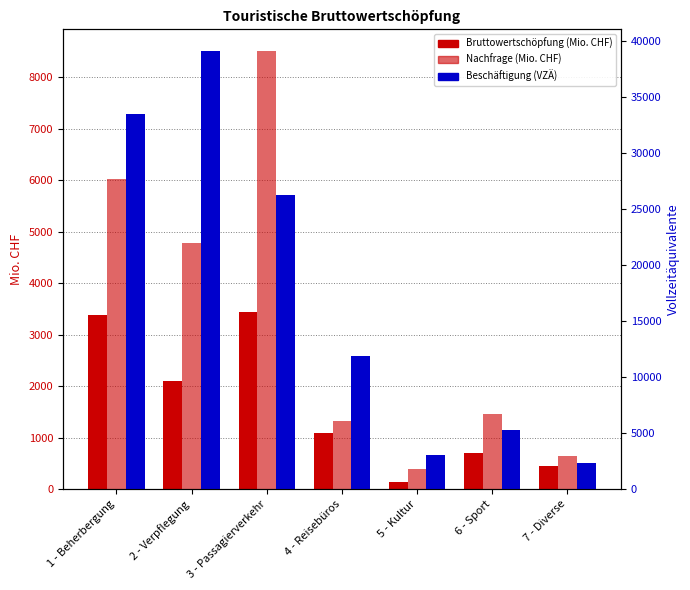

The value of Nachfrage (Mio. CHF) at 1 - Beherbergung is 6028.2. True or false?

True